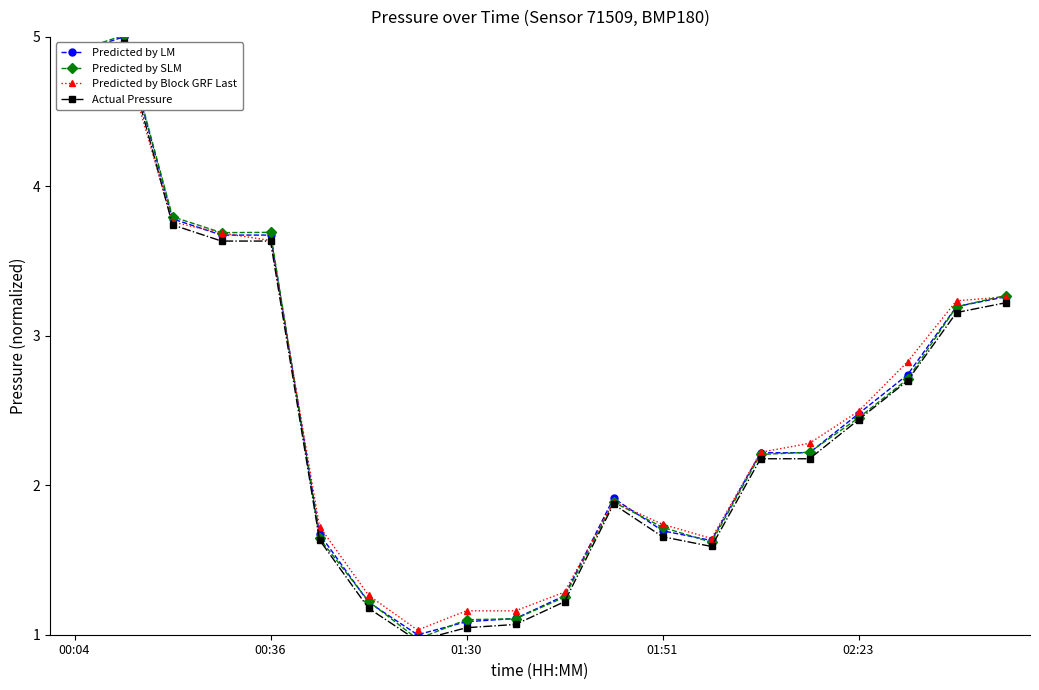

Between 5 and 12, which series saw the biggest shift?

Predicted by SLM